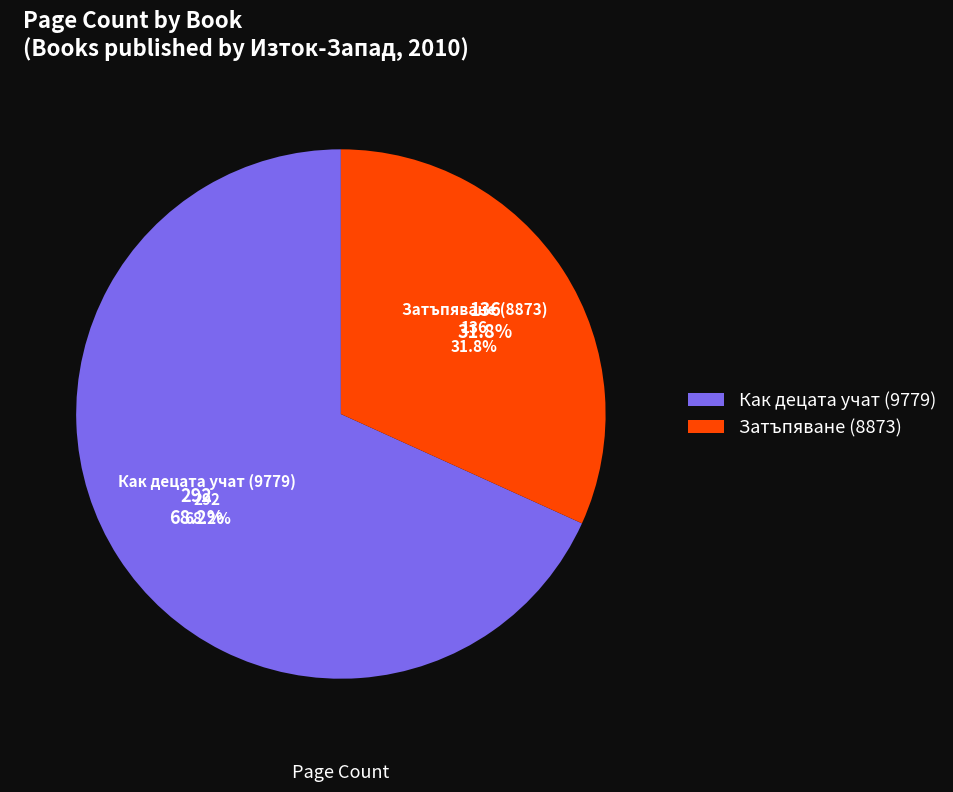

To the nearest percent, what is the difference between the largest and smallest slice percentages?

36%